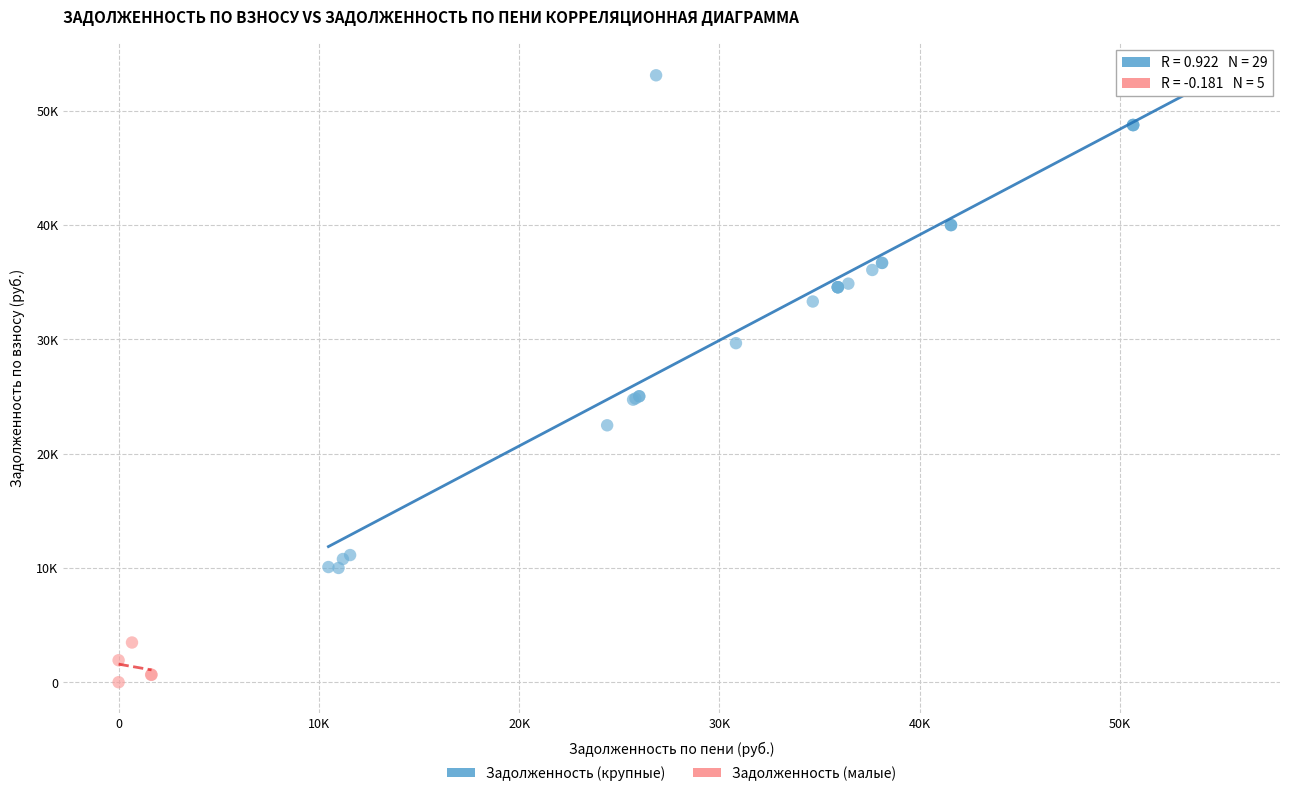

What are all the series names shown in the legend?

Задолженность (крупные), Задолженность (малые)